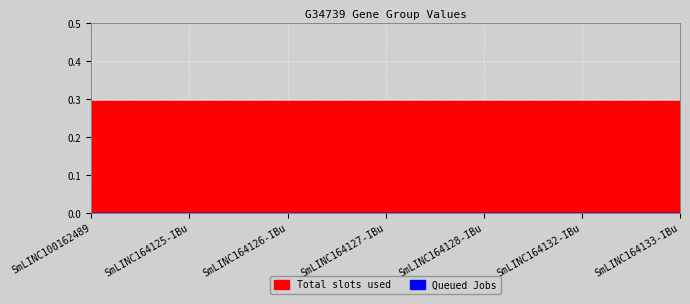

Which category has the highest value in the Queued Jobs series?

SmLINC100162489